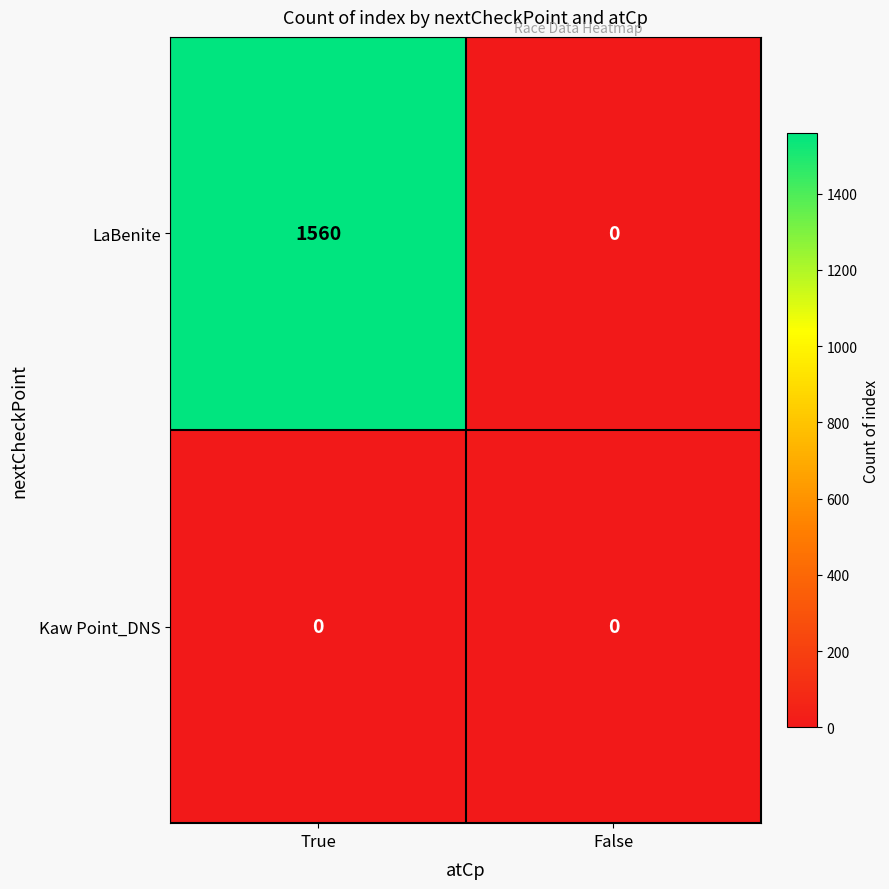

Which series changed the most between True and False?

LaBenite